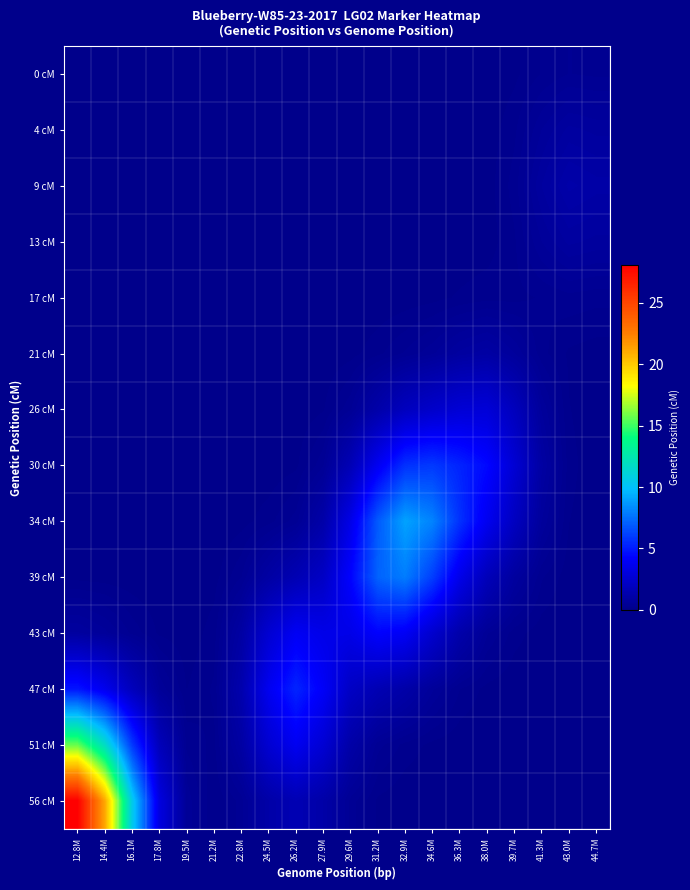

What is the total value across all series at 41.3M?

5.1